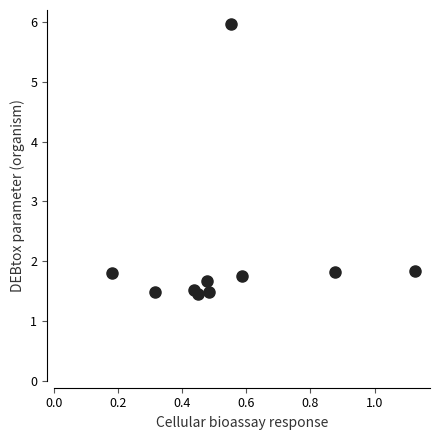

What is the average Y value?

2.1